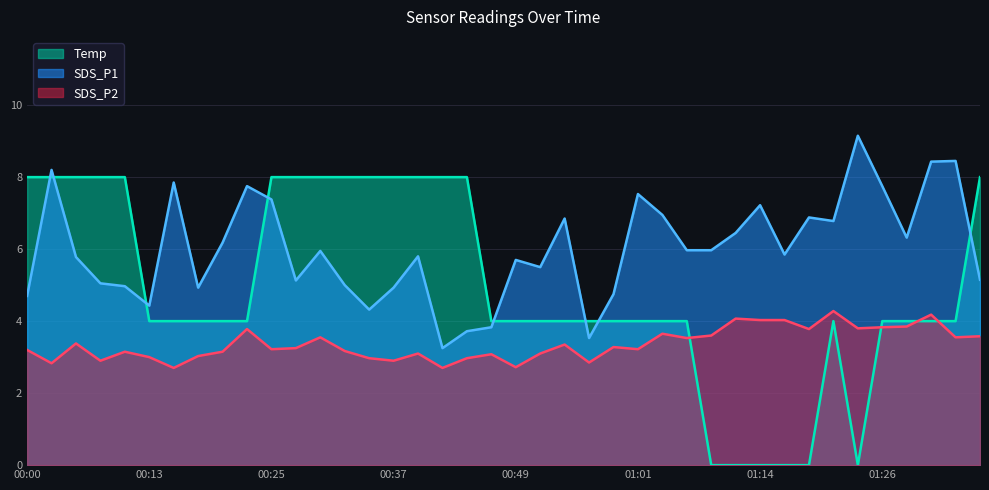

True or false: SDS_P2 has a value of 4.3 at 01:21.

True